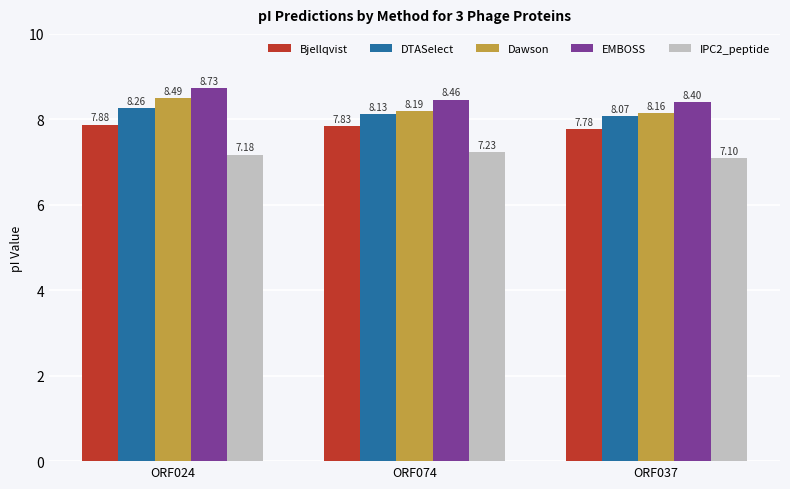

What is the average value of the EMBOSS series?

8.5